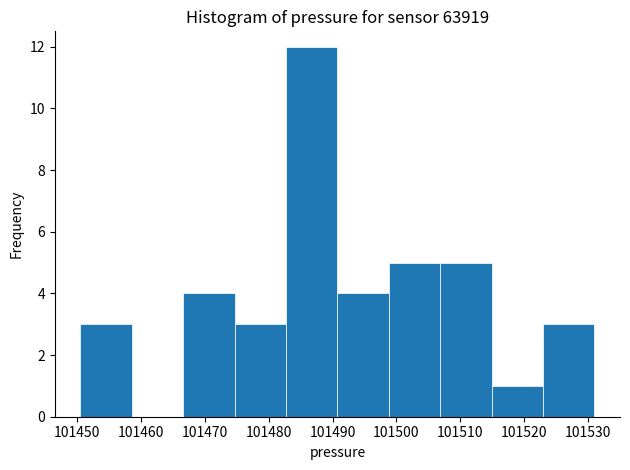

Reading left to right, transcribe this chart: for each bar, give the range it covers on the x-axis and its height. Neither the bar edges nor the heights are printed on the chart, so give them approximately, as read against the axes.

101451 to 101459: 3
101459 to 101467: 0
101467 to 101475: 4
101475 to 101483: 3
101483 to 101491: 12
101491 to 101499: 4
101499 to 101507: 5
101507 to 101515: 5
101515 to 101523: 1
101523 to 101531: 3